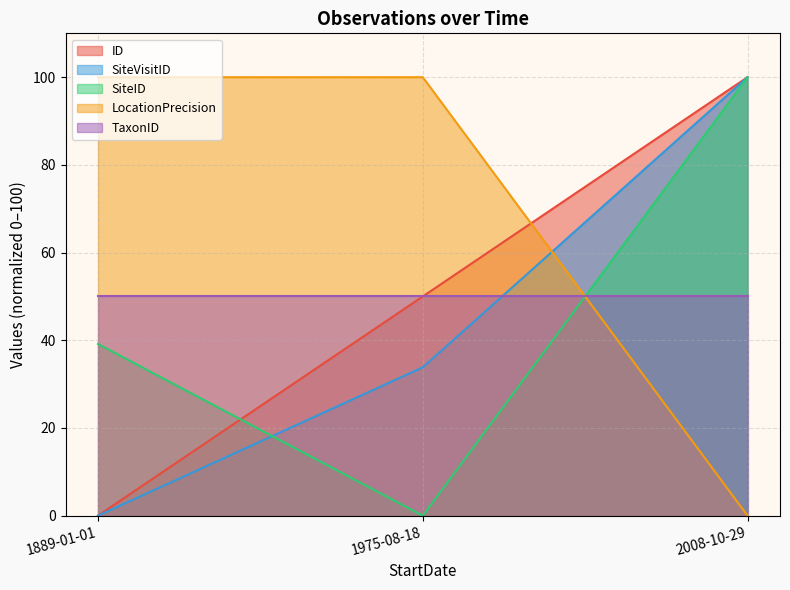

The value of SiteVisitID at 2008-10-29 is 177.8. True or false?

False